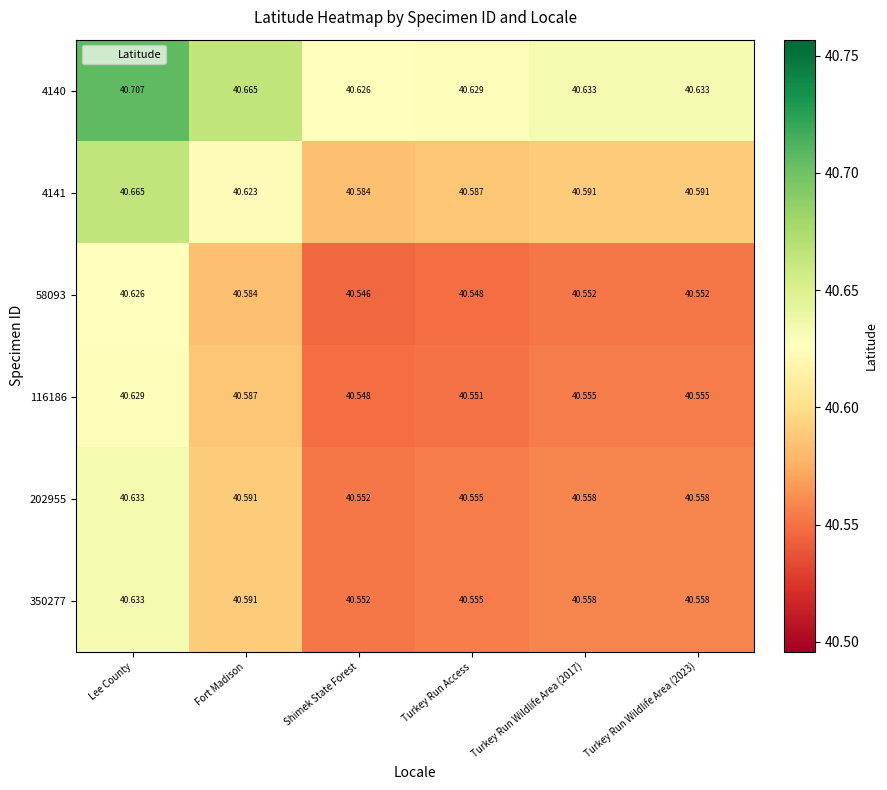

At which category does the chart reach its minimum across all series?

Shimek State Forest